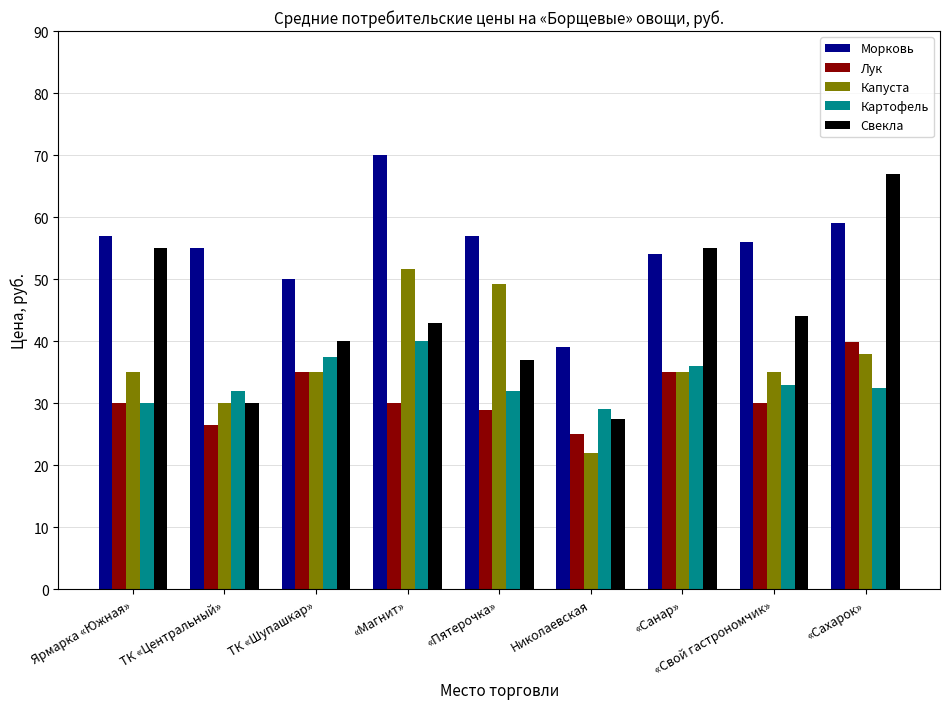

Where does the Свекла series first go above 43?

Ярмарка «Южная»